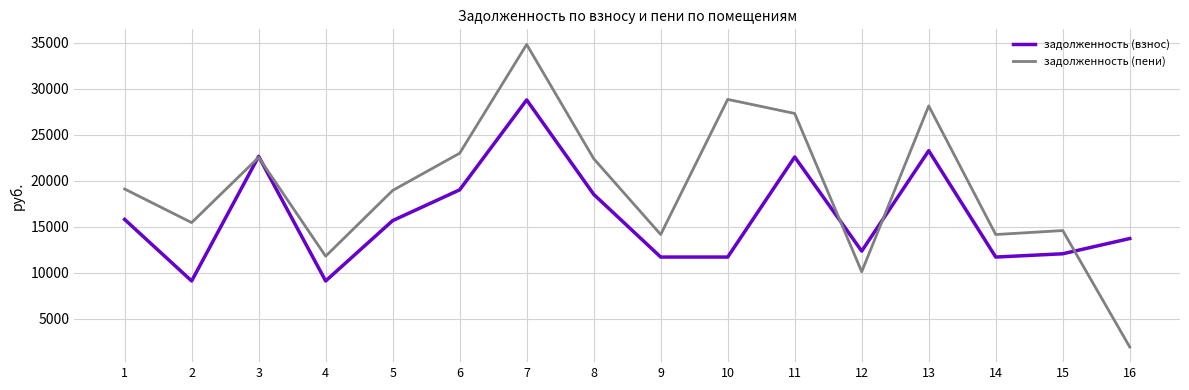

Does the chart have visible grid lines?

Yes